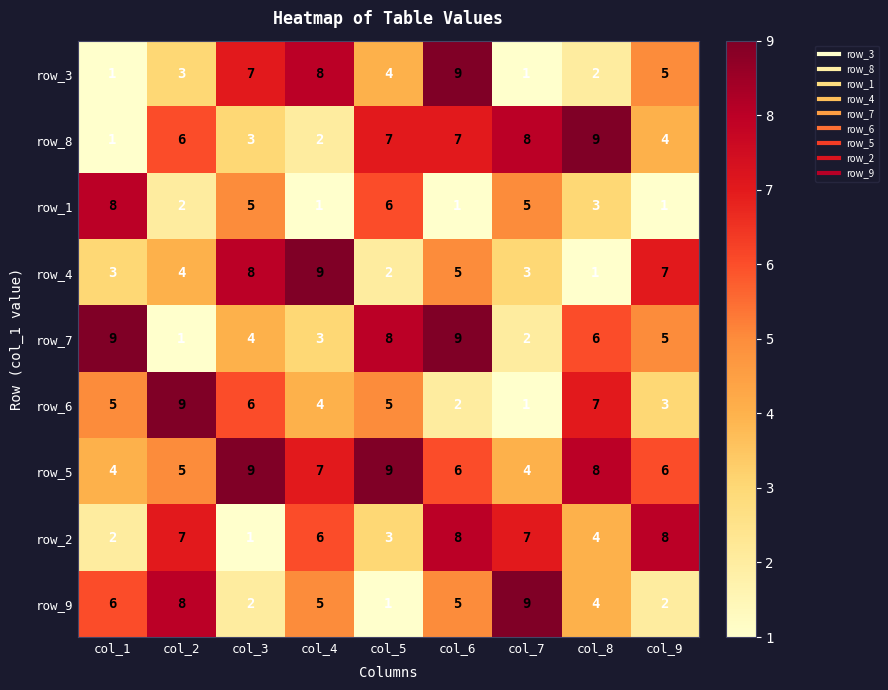

What is the sum of the row_7 values at col_9 and col_5?

13